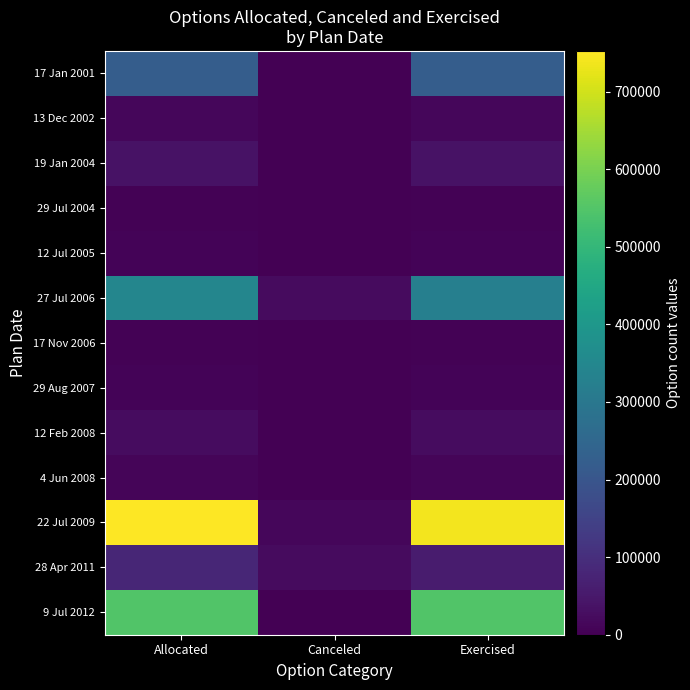

Reading right to left, list all the values displayed in this chart.

17 Jan 2001: Exercised=222939	Canceled=0	Allocated=222939
13 Dec 2002: Exercised=12349	Canceled=0	Allocated=12349
19 Jan 2004: Exercised=38143	Canceled=0	Allocated=38143
29 Jul 2004: Exercised=4978	Canceled=0	Allocated=4978
12 Jul 2005: Exercised=6493	Canceled=0	Allocated=6493
27 Jul 2006: Exercised=323597	Canceled=21383	Allocated=344980
17 Nov 2006: Exercised=5116	Canceled=0	Allocated=5116
29 Aug 2007: Exercised=8314	Canceled=0	Allocated=8314
12 Feb 2008: Exercised=24732	Canceled=0	Allocated=24732
4 Jun 2008: Exercised=10392	Canceled=0	Allocated=10392
22 Jul 2009: Exercised=737937	Canceled=14548	Allocated=752485
28 Apr 2011: Exercised=58294	Canceled=21082	Allocated=79376
9 Jul 2012: Exercised=548525	Canceled=0	Allocated=548525